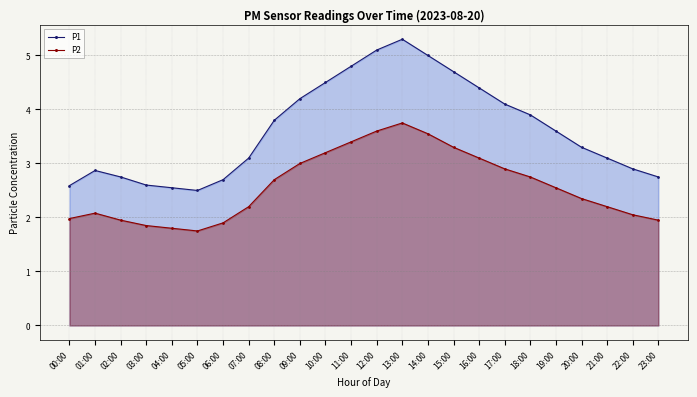

Is it true that P2 equals 2.0 at 22:00?

True